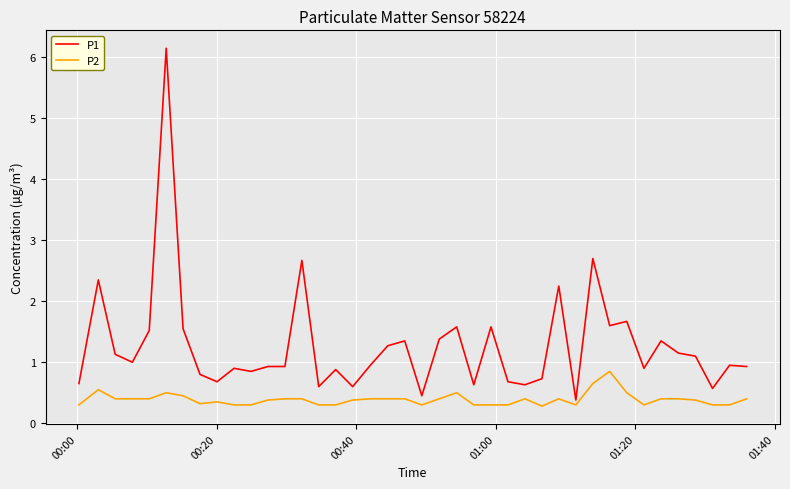

List the series in order of their overall mean, lowest first.

P2, P1